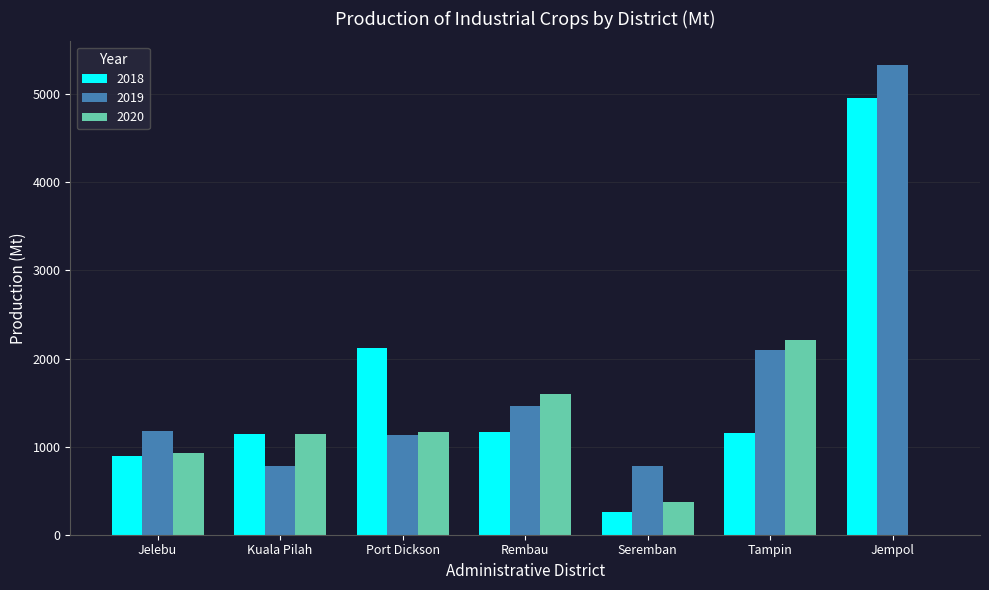

Is the value of 2020 at Rembau greater than the value of 2018 at Port Dickson?

No